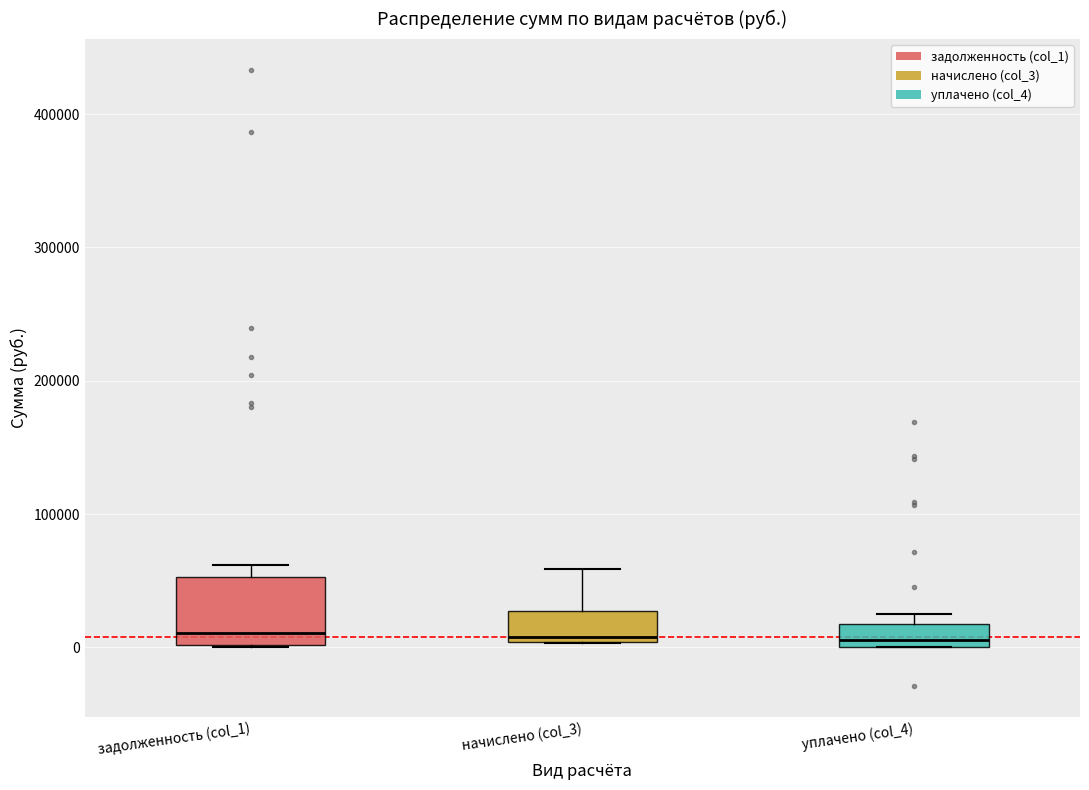

Comparing the boxes themselves (not the whiskers), which one is the tallest?

задолженность (col_1)